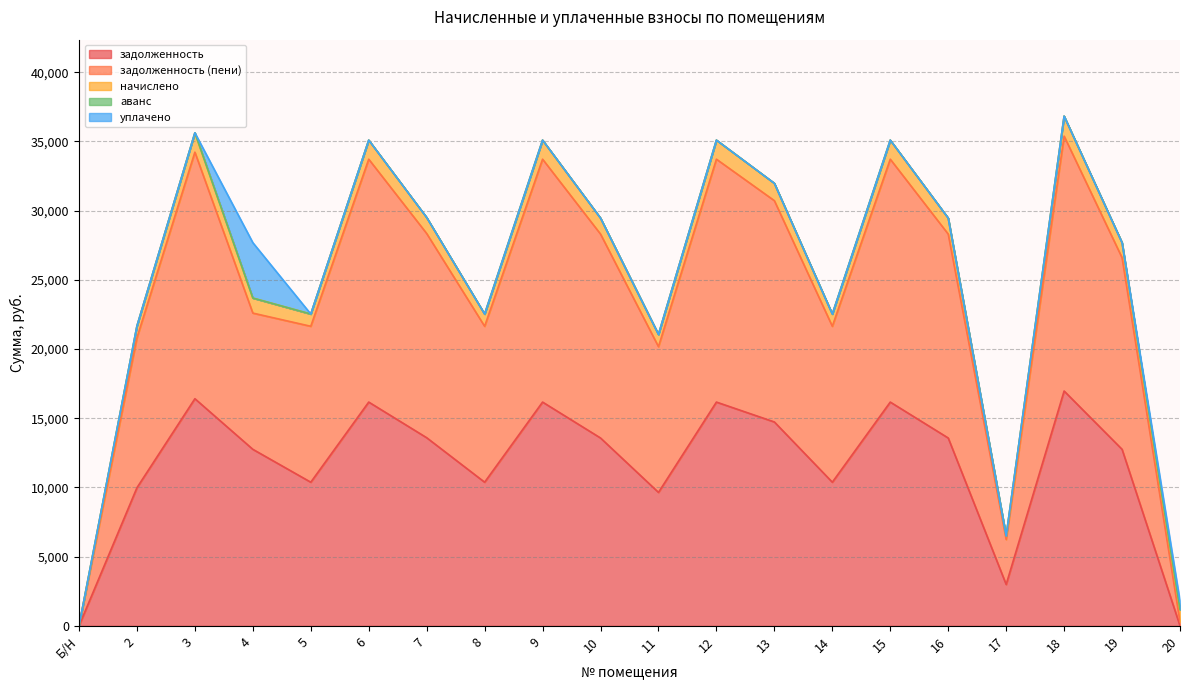

Does the chart display data point markers on the line(s)?

No